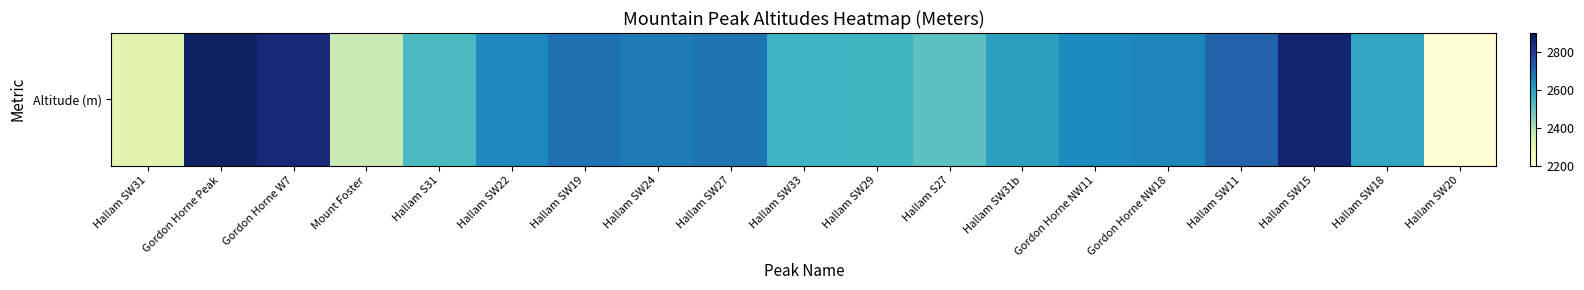

What is the ratio of the value at Gordon Horne NW11 to the value at Hallam SW22?

1.0